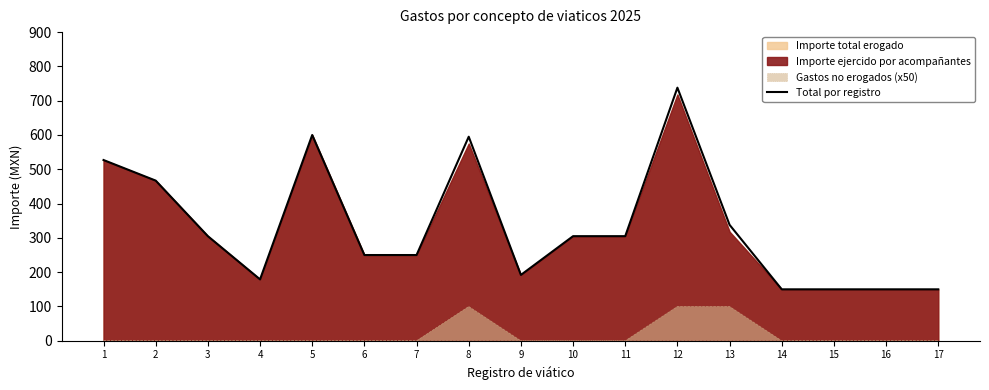

How many points are lower than both their immediate neighbors (excluding endpoints)?

2